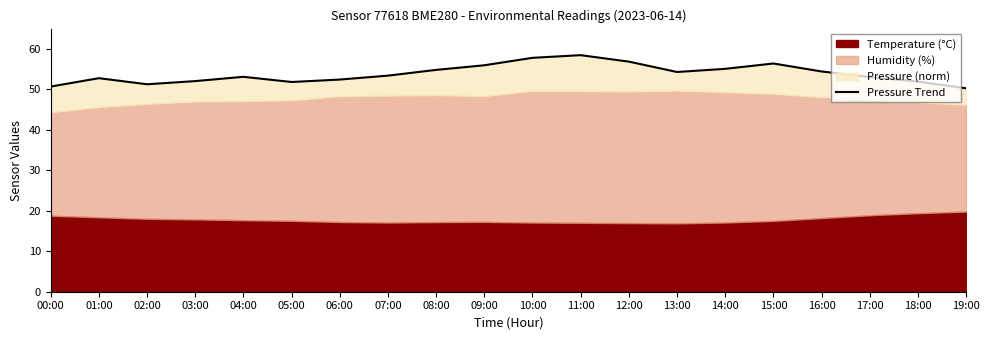

Where is the data nearest to the value 54?

13:00